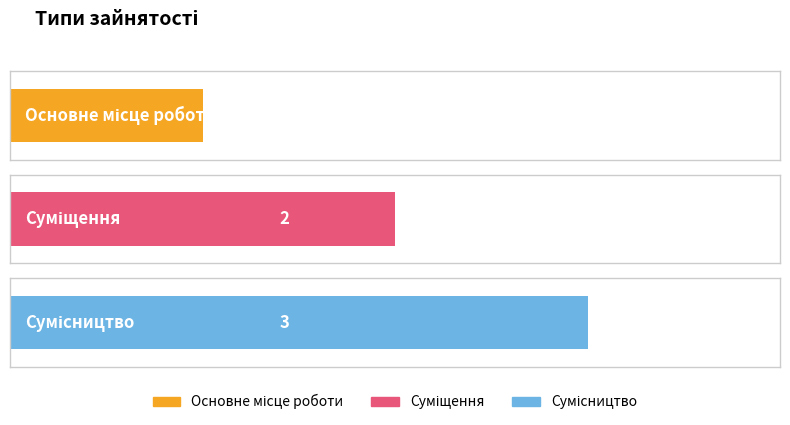

The value at Сумісництво is 2. True or false?

False